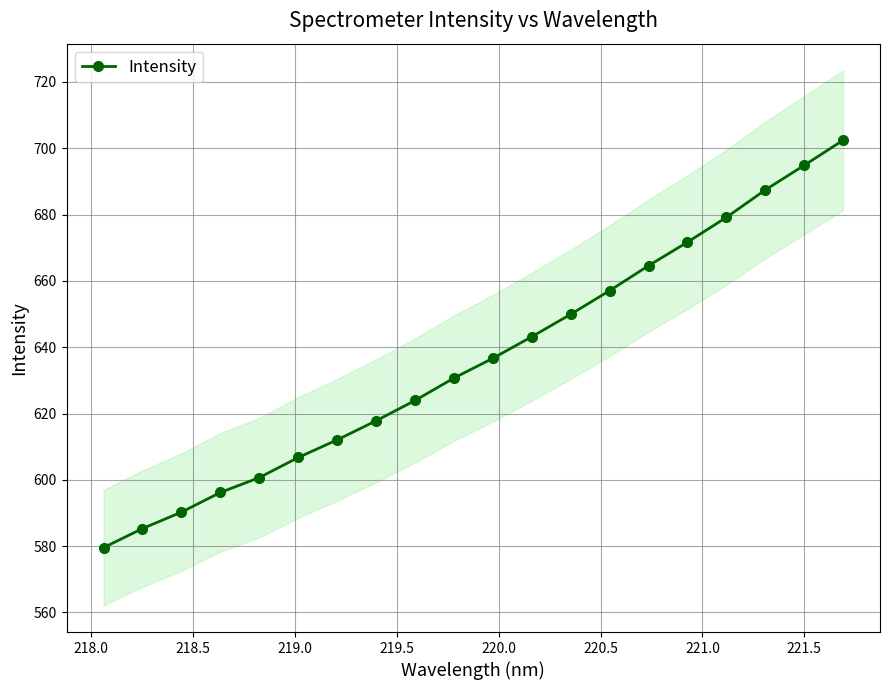

Reading right to left, extract all data points from this chart.

702.4	694.8	687.4	679.1	671.7	664.6	657.1	649.9	643.2	636.7	630.7	623.9	617.8	612.0	606.7	600.7	596.2	590.3	585.3	579.5